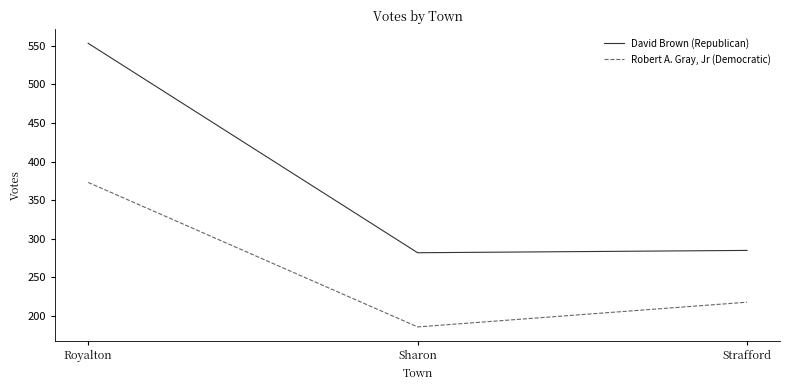

What is the approximate value of Robert A. Gray, Jr (Democratic) at Royalton, to the nearest 10?

370